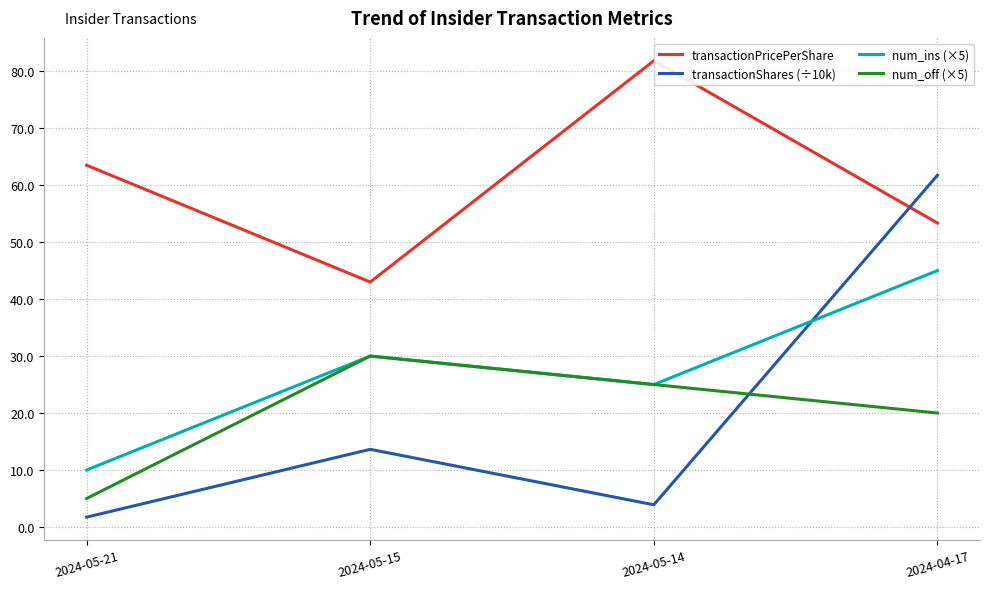

Which series has the widest spread of values?

transactionShares (÷10k)